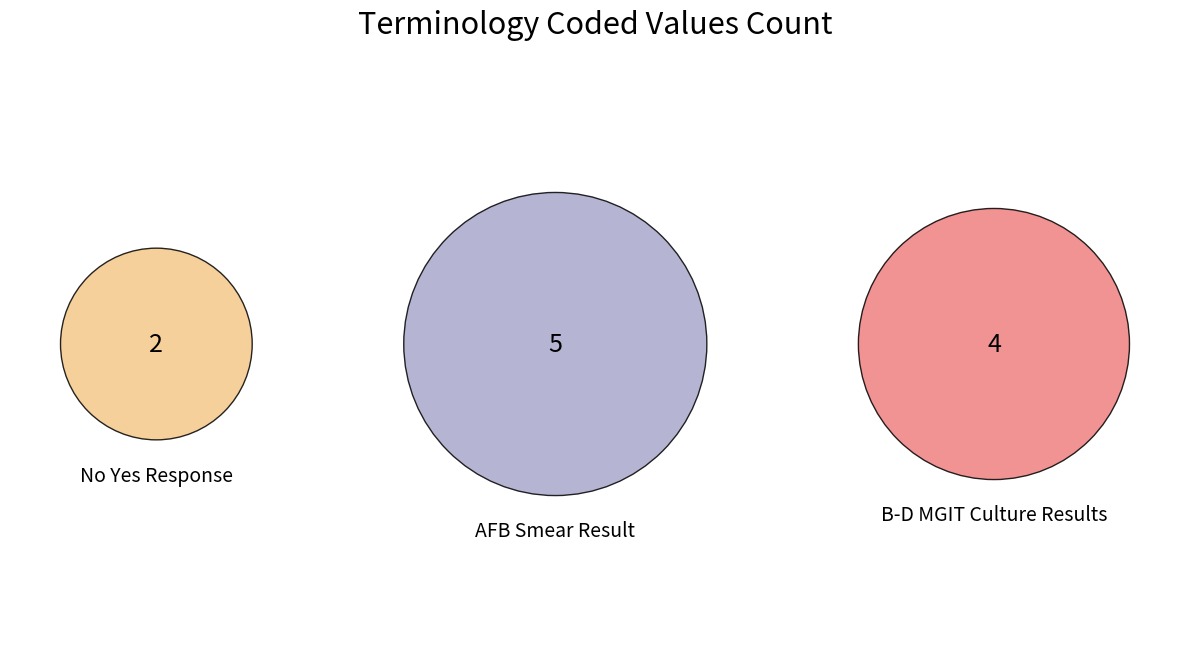

True or false: AFB Smear Result accounts for 51% of the total.

False